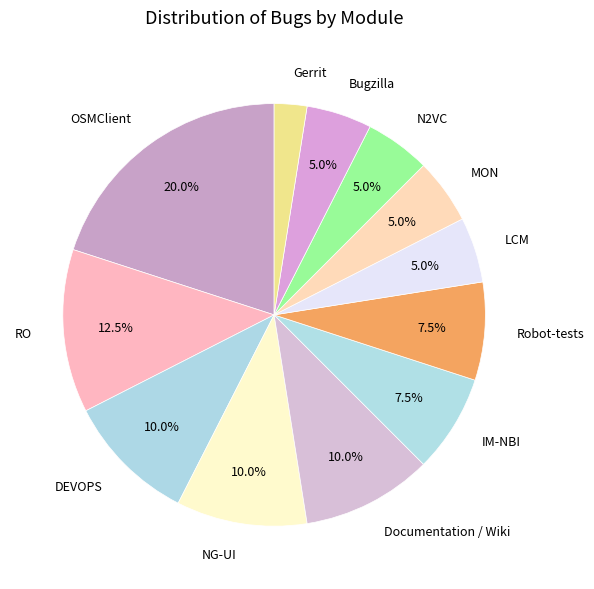

To the nearest percent, what is the average slice percentage?

8%